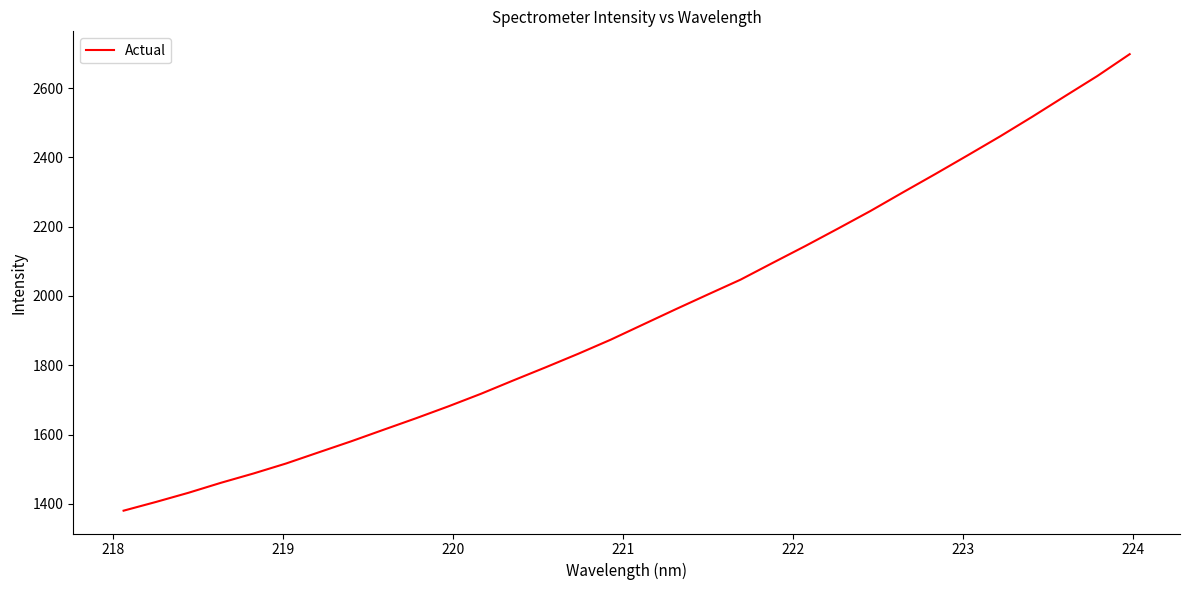

What is the difference between the maximum and minimum values?

1317.5